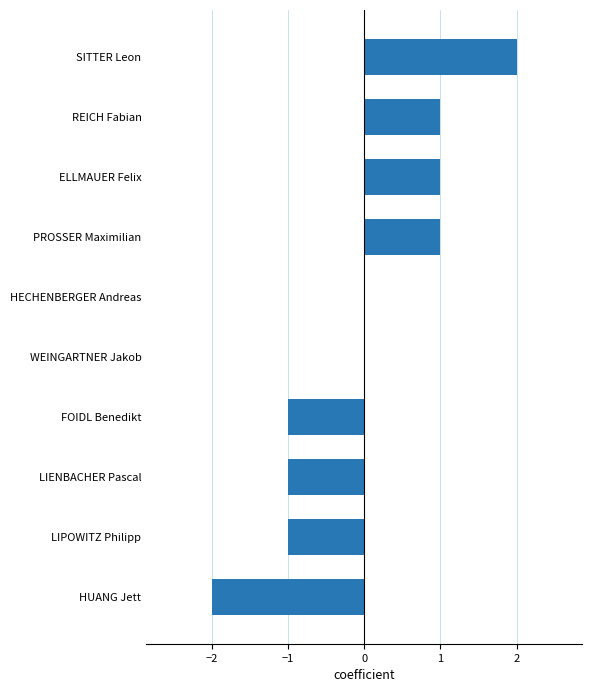

How many distinct data groups are displayed?

1